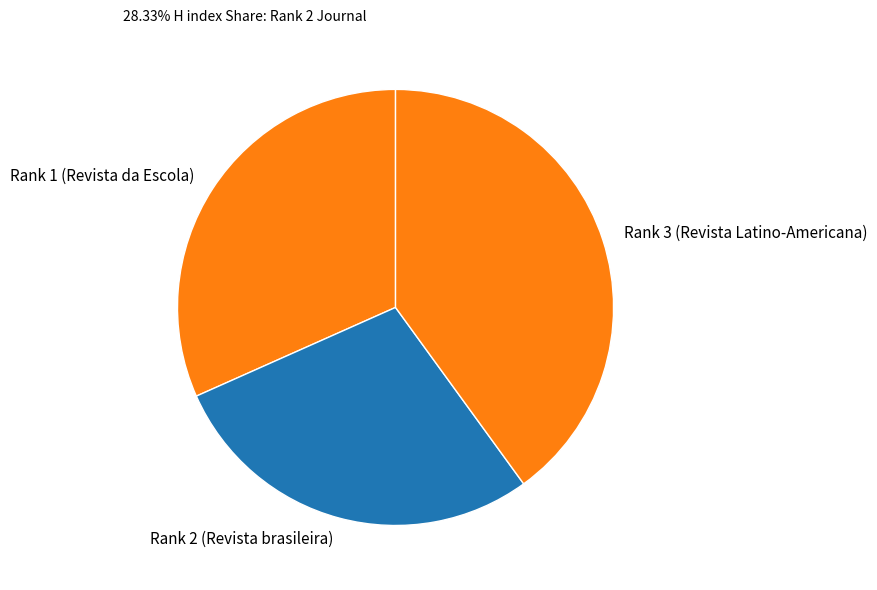

Do Rank 2 (Revista brasileira) and Rank 1 (Revista da Escola) together represent more than half of the pie?

Yes